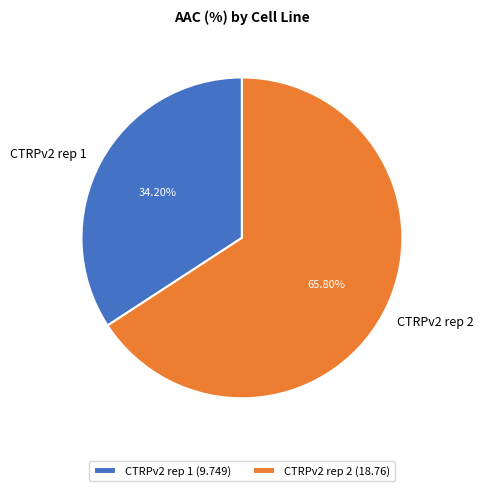

Between CTRPv2 rep 1 and CTRPv2 rep 2, which is larger?

CTRPv2 rep 2